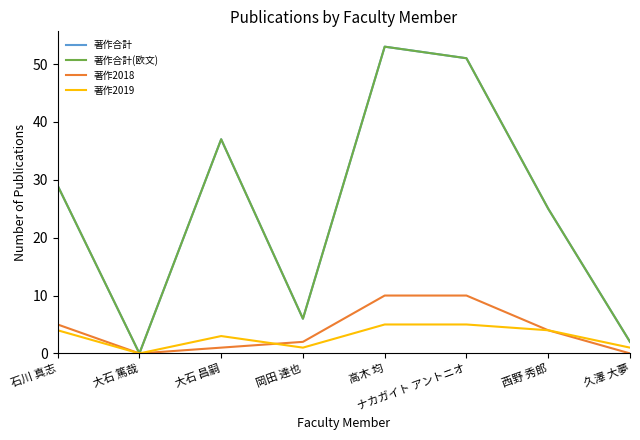

Rank the series at ナカガイト アントニオ from highest to lowest value.

著作合計, 著作合計(欧文), 著作2018, 著作2019